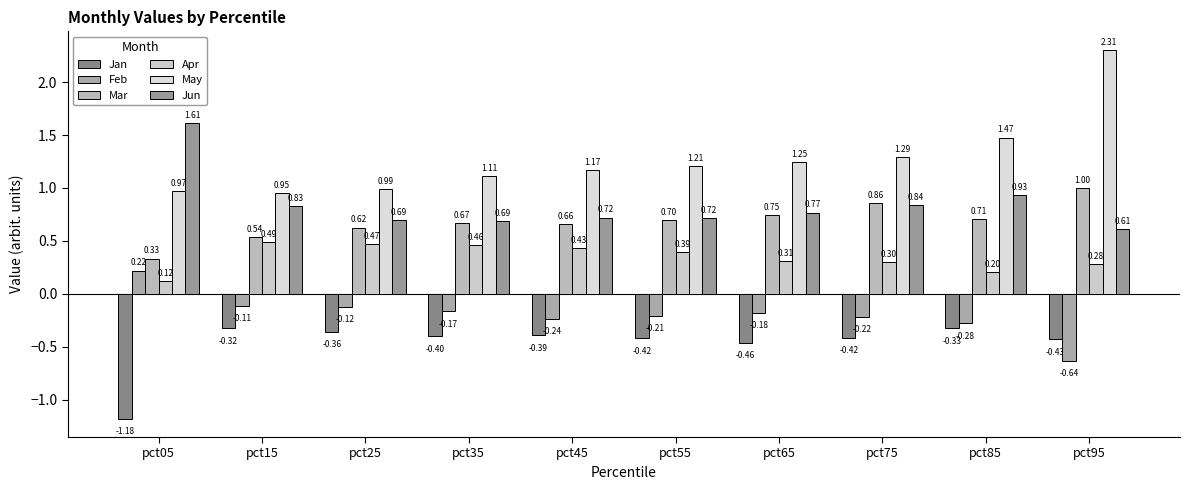

Count the number of categories in the chart.

10